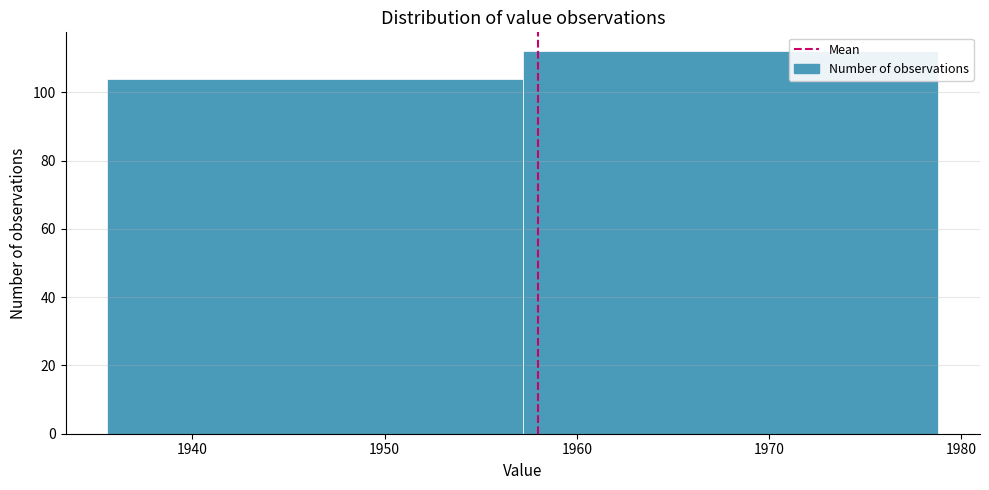

Reading left to right, list every bar in this chart as the range it spans on the x-axis followed by its height. Neither the bar edges nor the heights are printed on the chart, so give them approximately, as read against the axes.

1936 to 1957: 104
1957 to 1979: 112